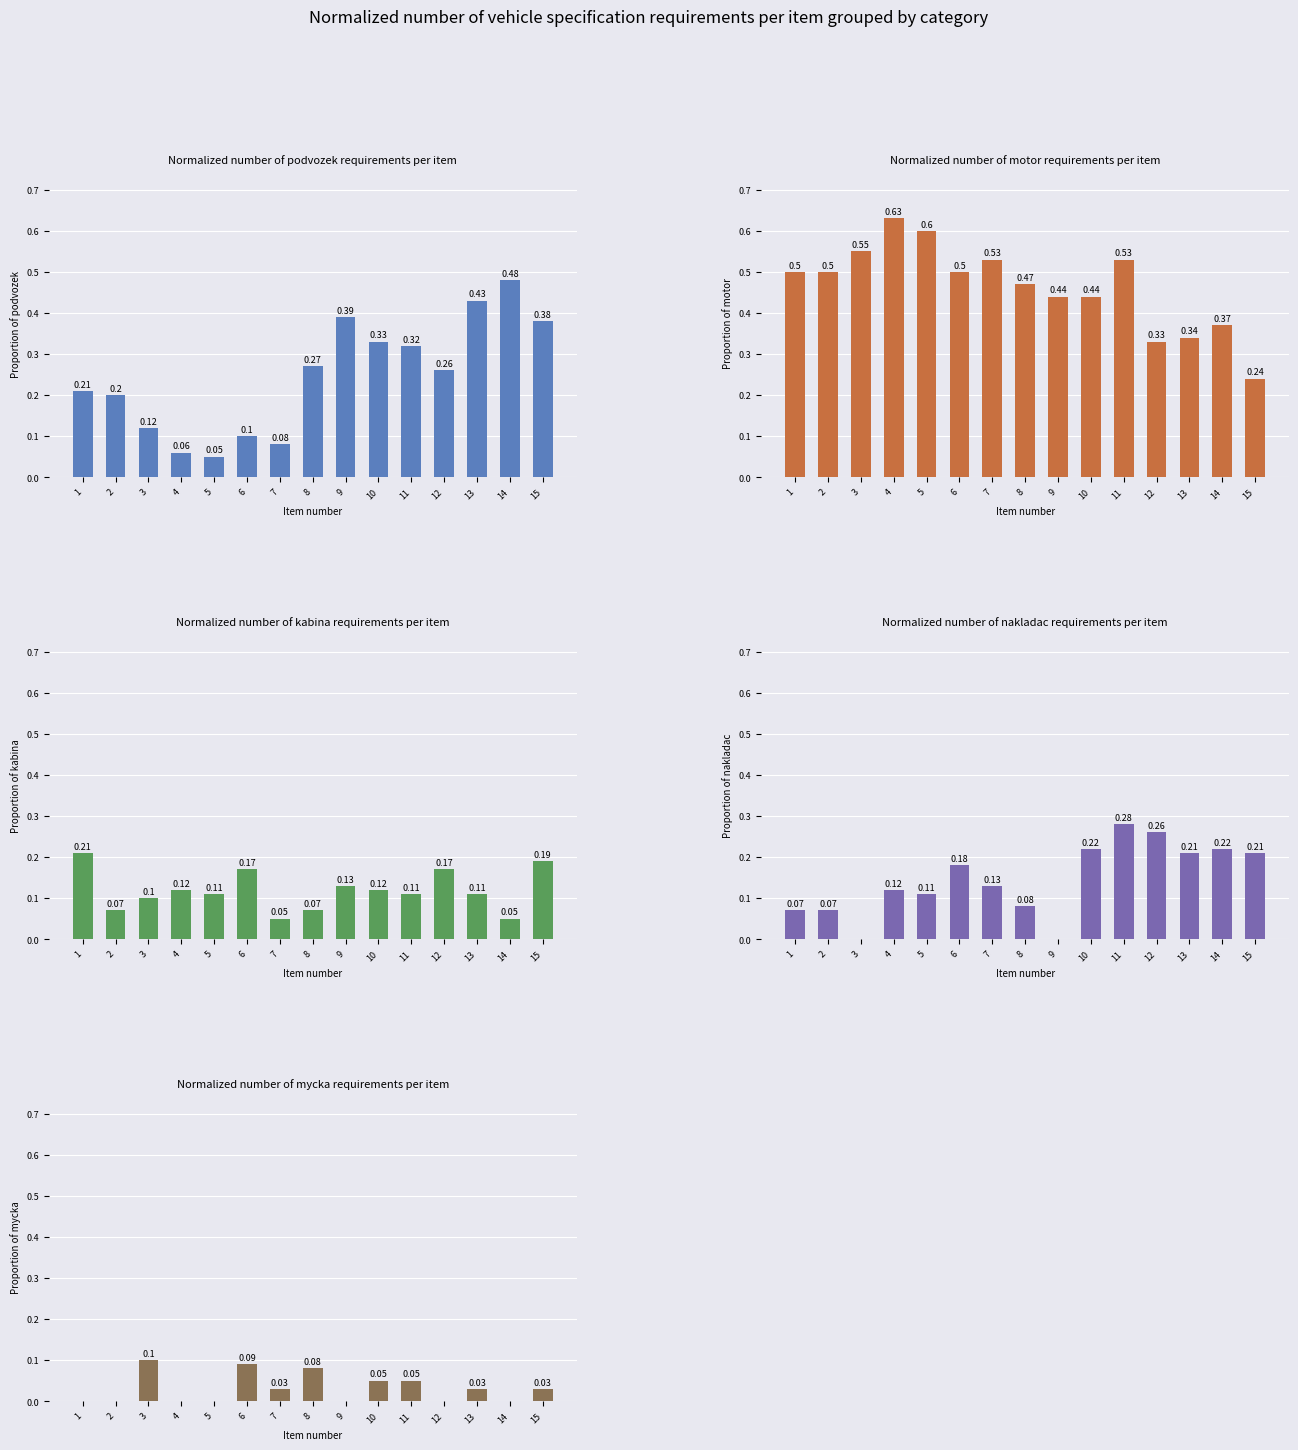

What is the difference between the maximum and minimum values in the Proportion of motor series?

0.4